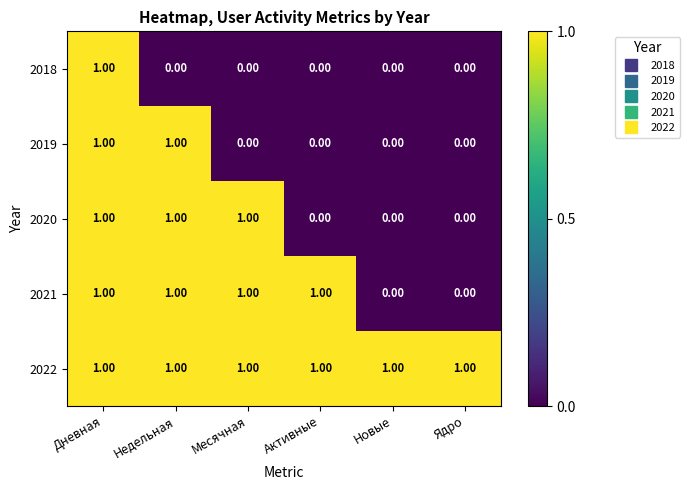

List the series in order of their overall mean, lowest first.

2018, 2019, 2020, 2021, 2022